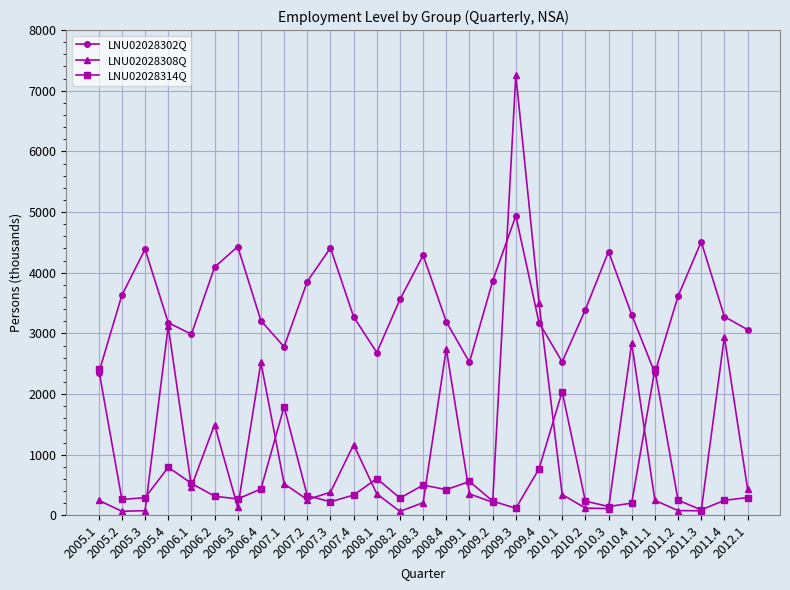

What are all the series names shown in the legend?

LNU02028302Q, LNU02028308Q, LNU02028314Q